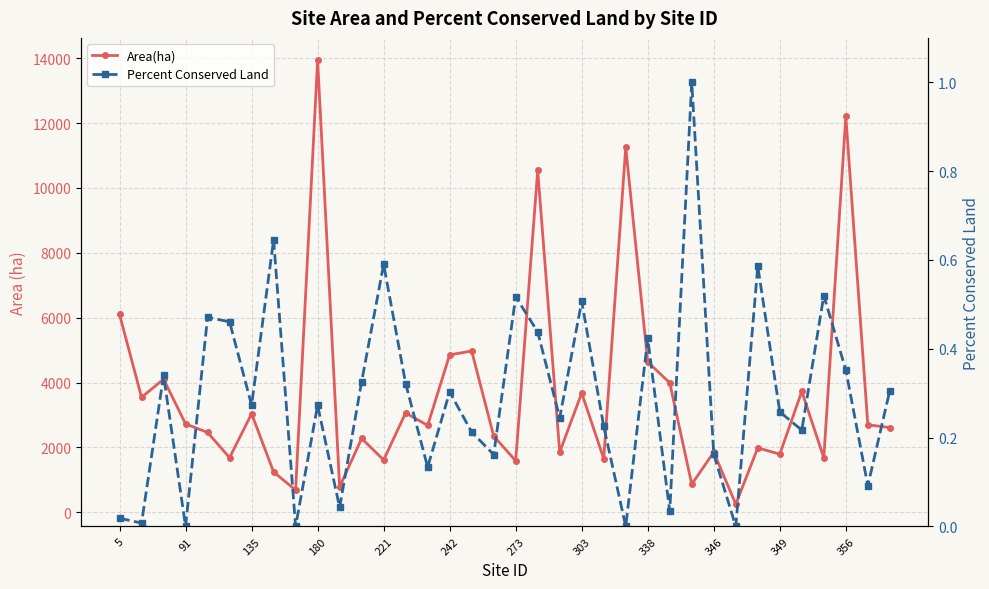

What is the greatest value displayed?

13942.3